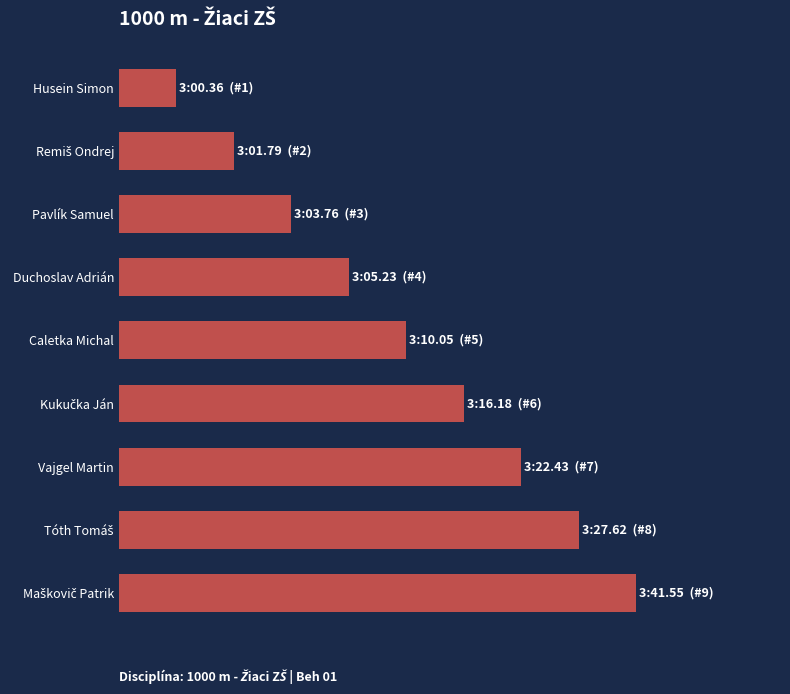

Does the chart contain any negative values?

No